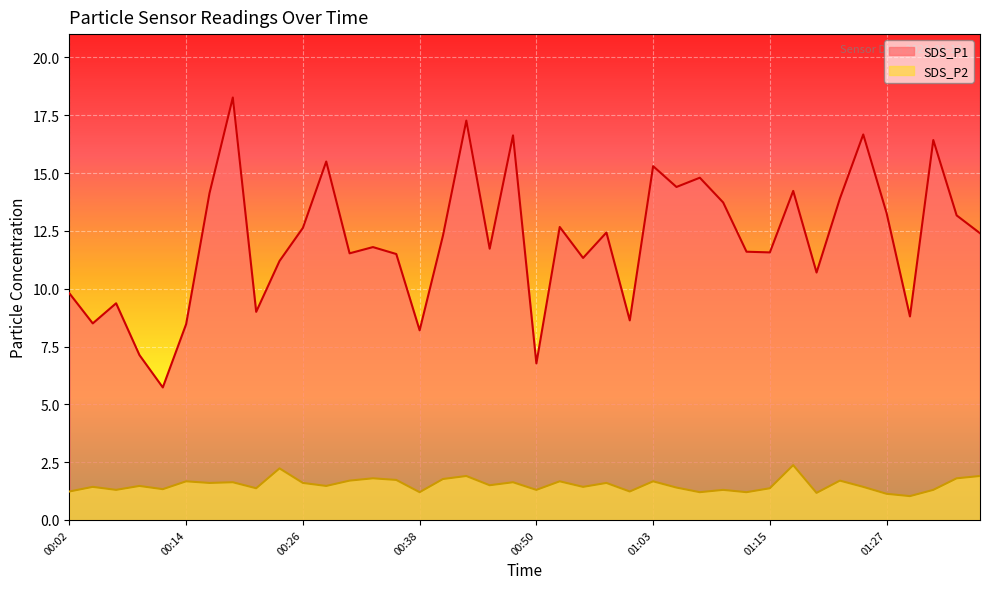

What is the label of the 26th point from the right?

00:36